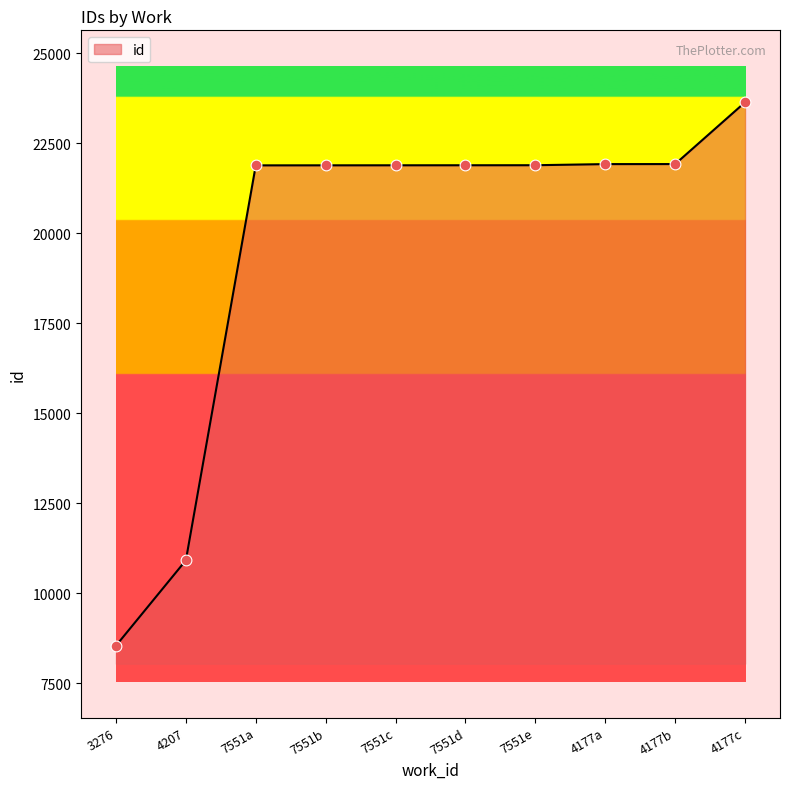

What is the change in value from 3276 to 7551e?

+13354